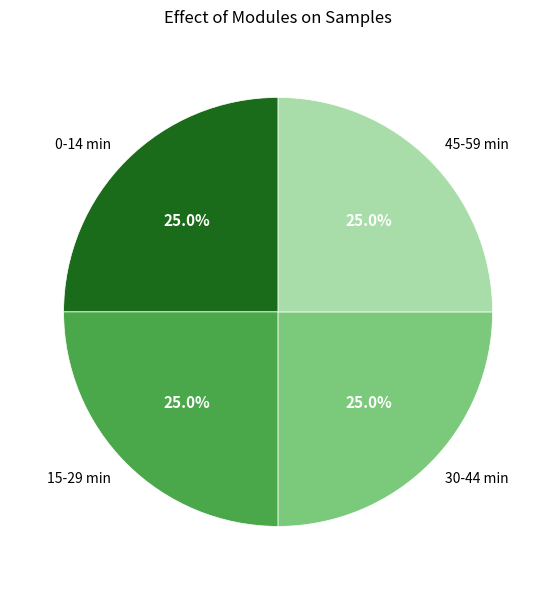

What is the total percentage of 30-44 min and 0-14 min?

50.0%